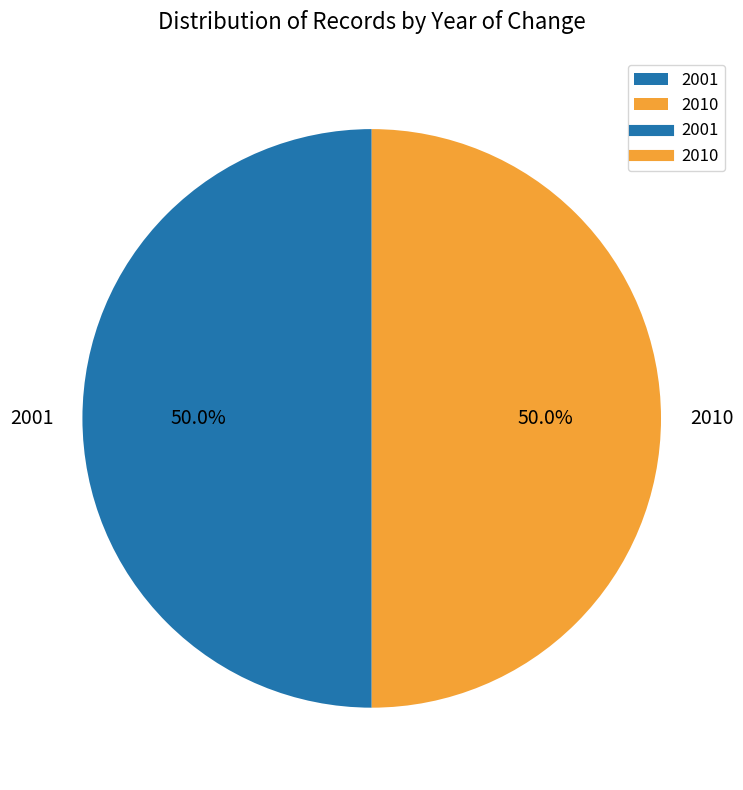

To the nearest percent, what is the combined percentage of 2001 and 2010?

100%